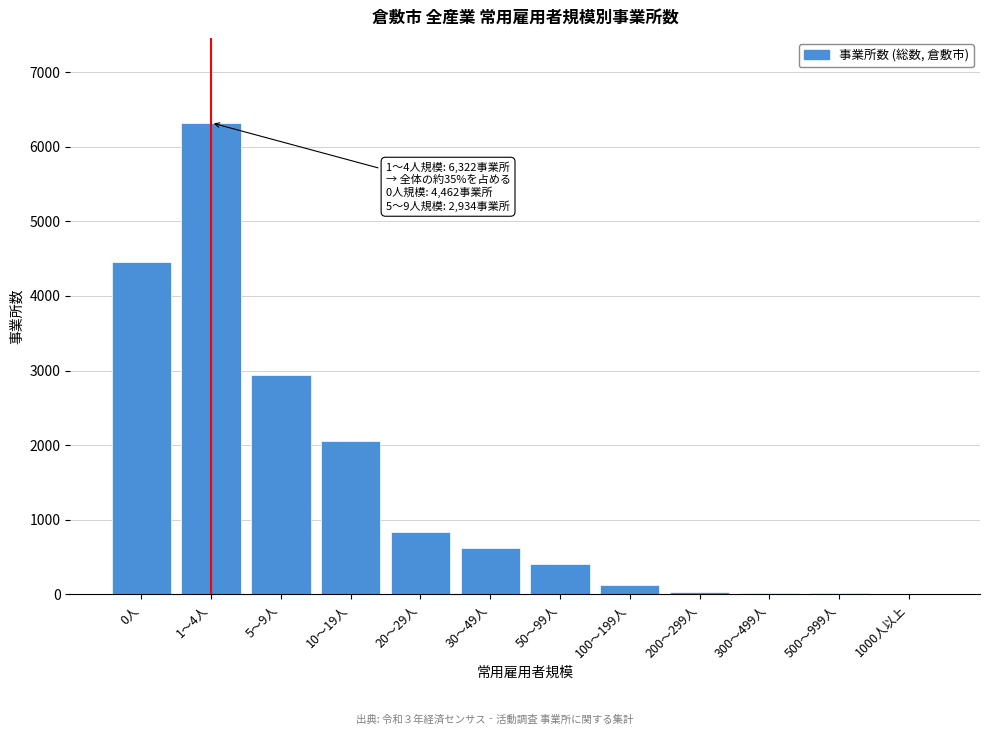

What is the greatest value displayed?

6322